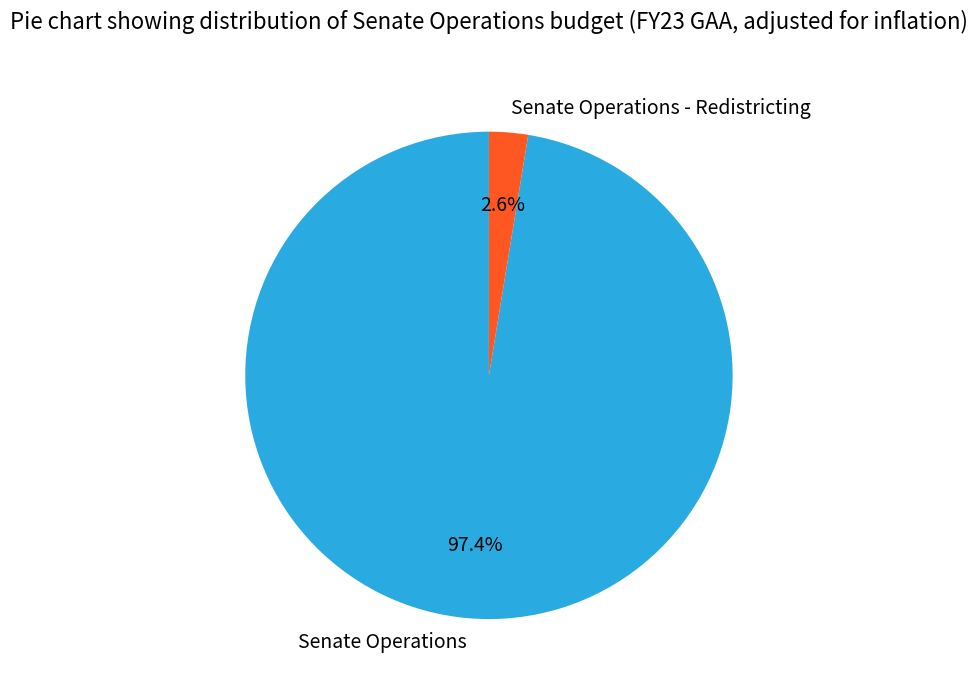

The Senate Operations slice represents 97% of the pie. True or false?

True